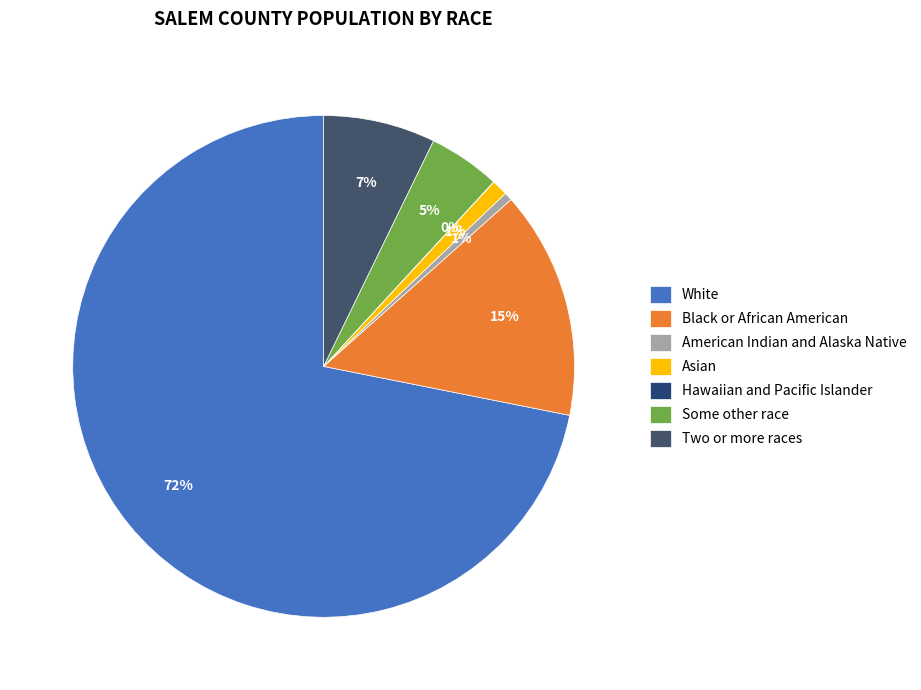

What is the ratio of the value at American Indian and Alaska Native to the value at Hawaiian and Pacific Islander?

26.3